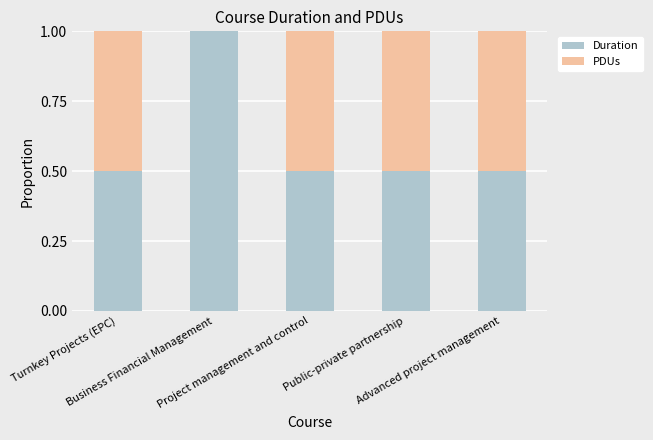

What is the sum of all Duration values?

3.0